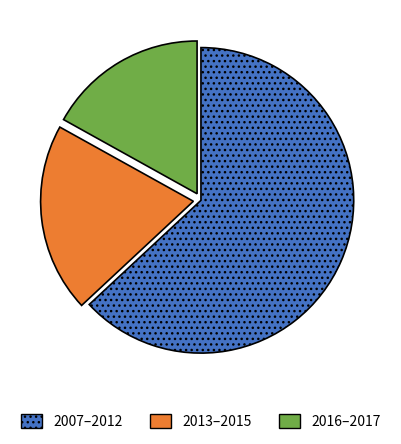

How many slices are in this pie chart?

3